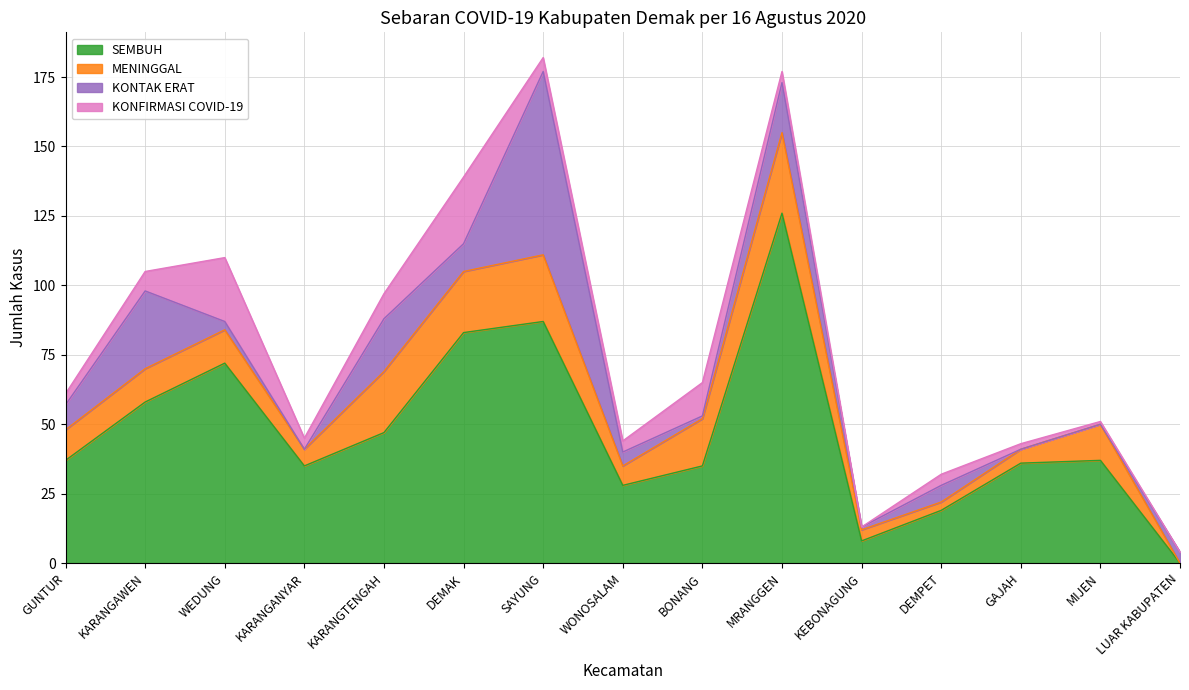

How many distinct data groups are displayed?

4